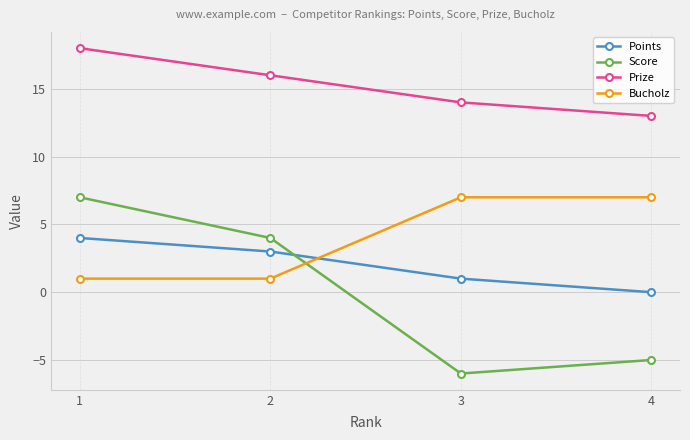

True or false: Score and Points intersect in this chart.

True